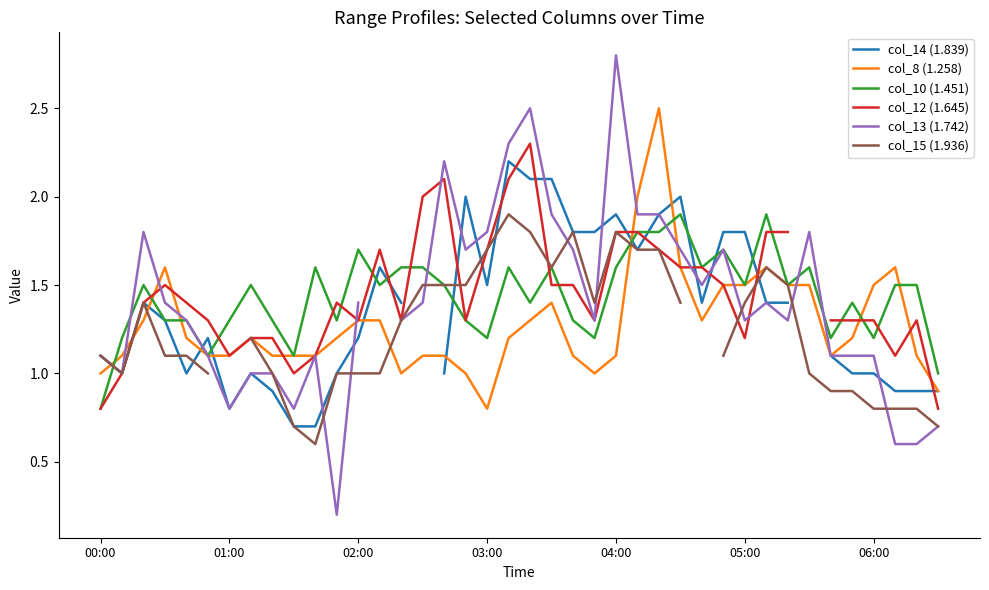

Which series changed the most between 00:00 and 21?

col_14 (1.839)